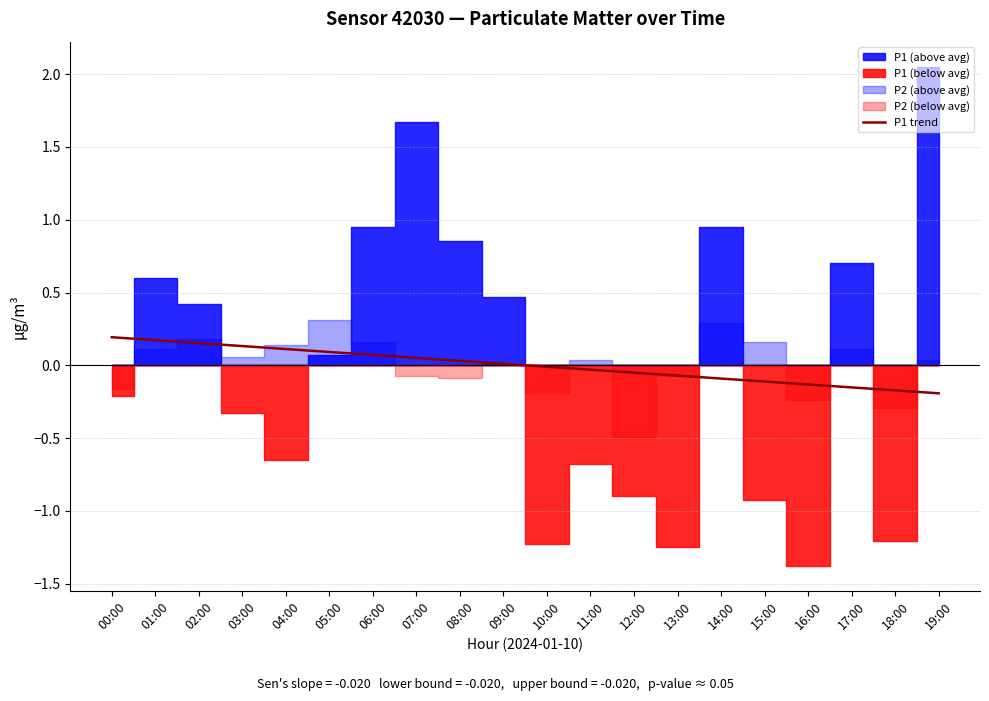

At which label does the data first exceed 0?

00:00